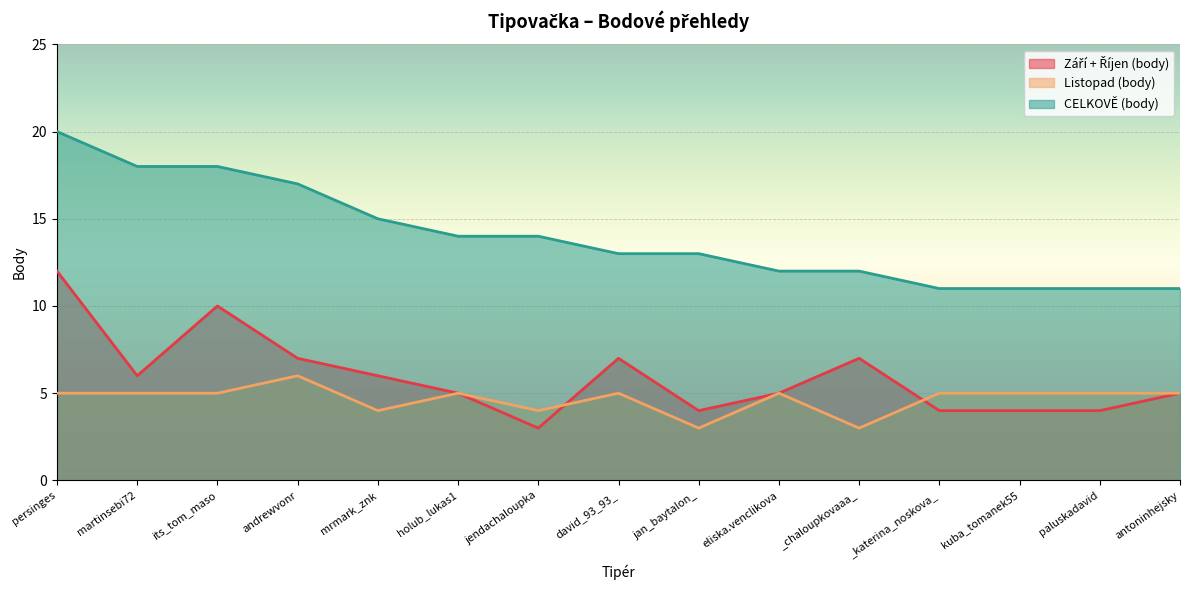

At which label is Září + Říjen (body) closest to 7?

andrewvonr